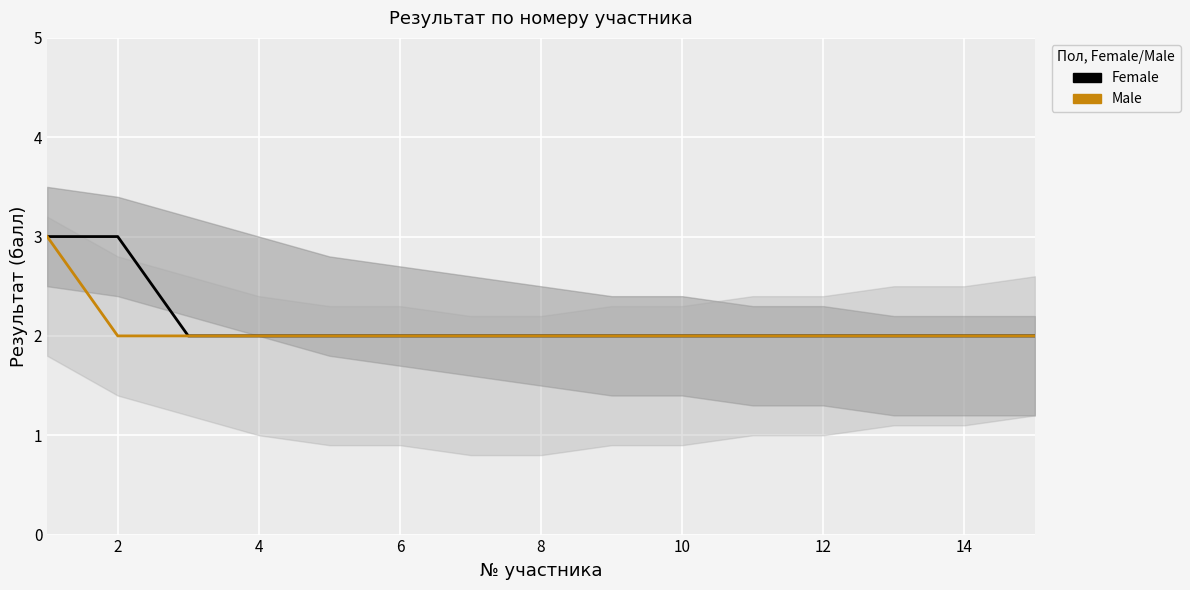

Which category has the lowest value across all series?

4